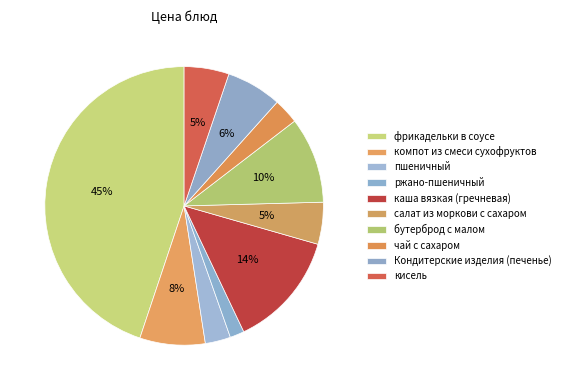

How many segments does this pie chart have?

10